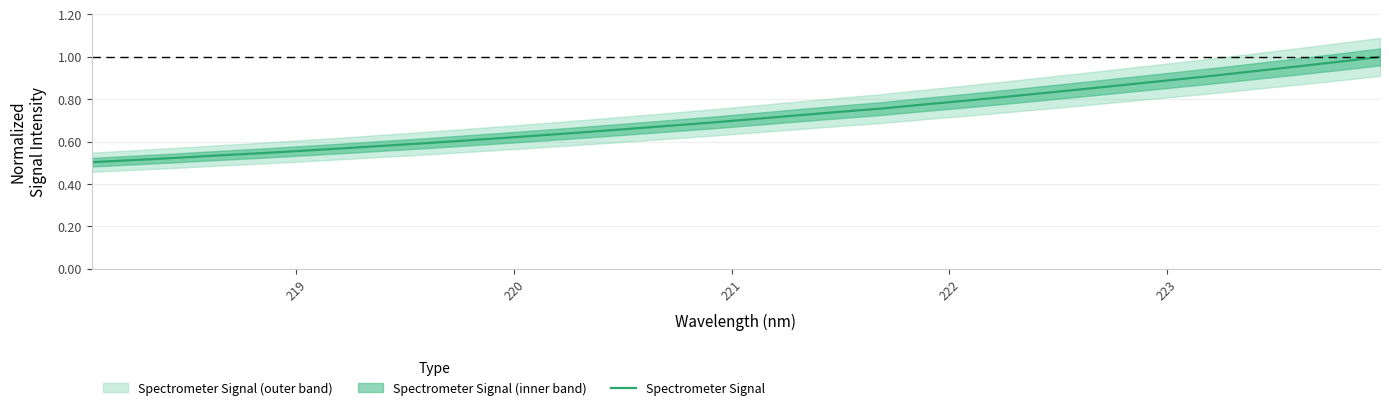

What is the greatest value displayed?

1.0